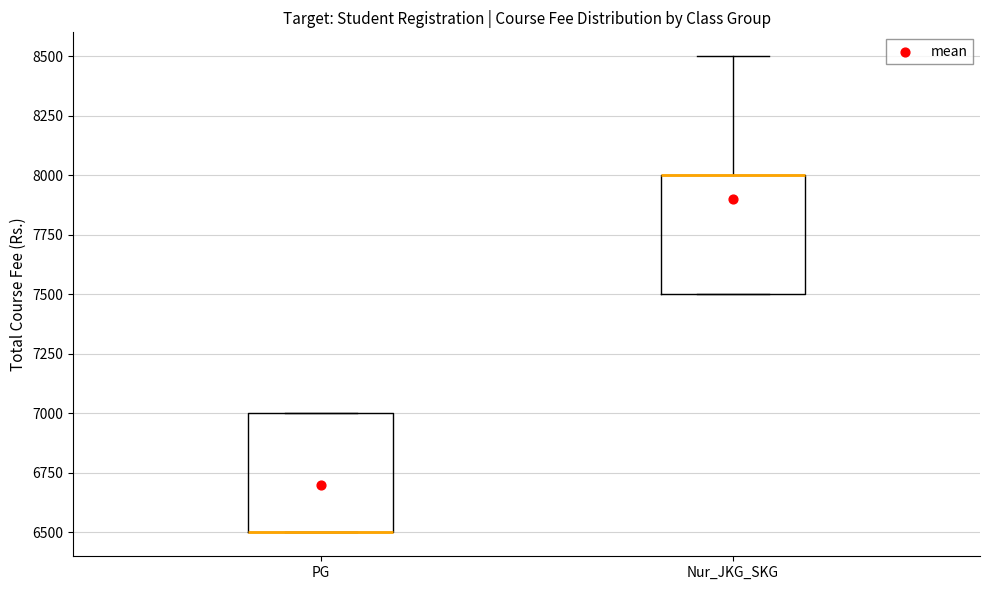

Reading left to right, transcribe this box plot: for each box, give where its median line is, the range the box spans, and where its two whiskers end, as read against the y-axis. The values are not printed on the chart, so give them approximately, as read against the axis.

PG: median 6500 (drawn on the box's lower edge), box 6500 to 7000, whiskers 6500 to 7000
Nur_JKG_SKG: median 8000 (drawn on the box's upper edge), box 7500 to 8000, whiskers 7500 to 8500